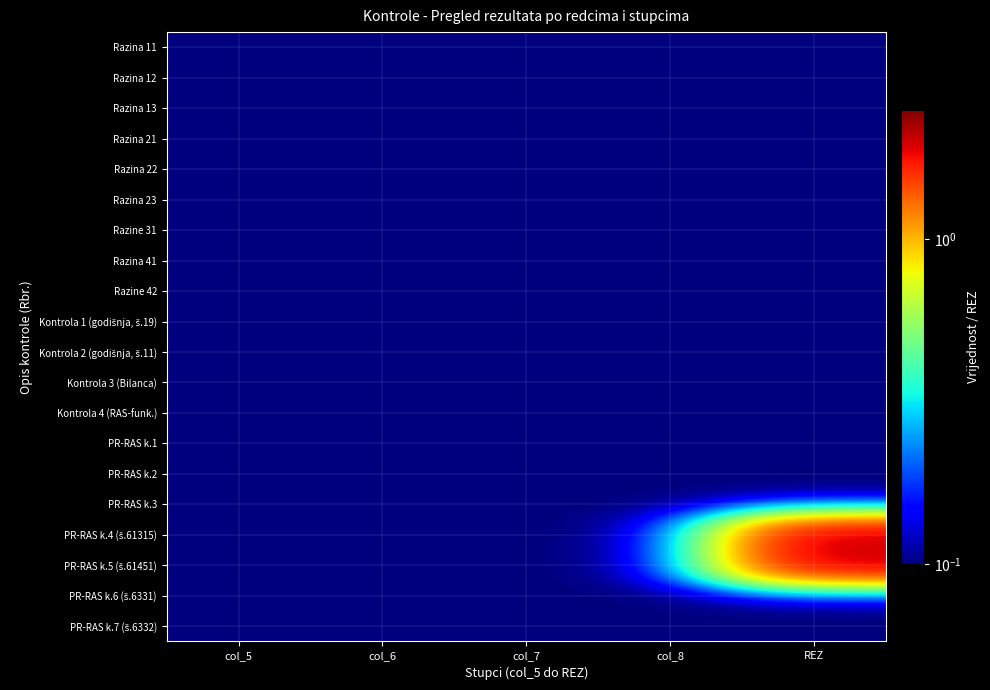

At how many categories does at least one series exceed 0?

5